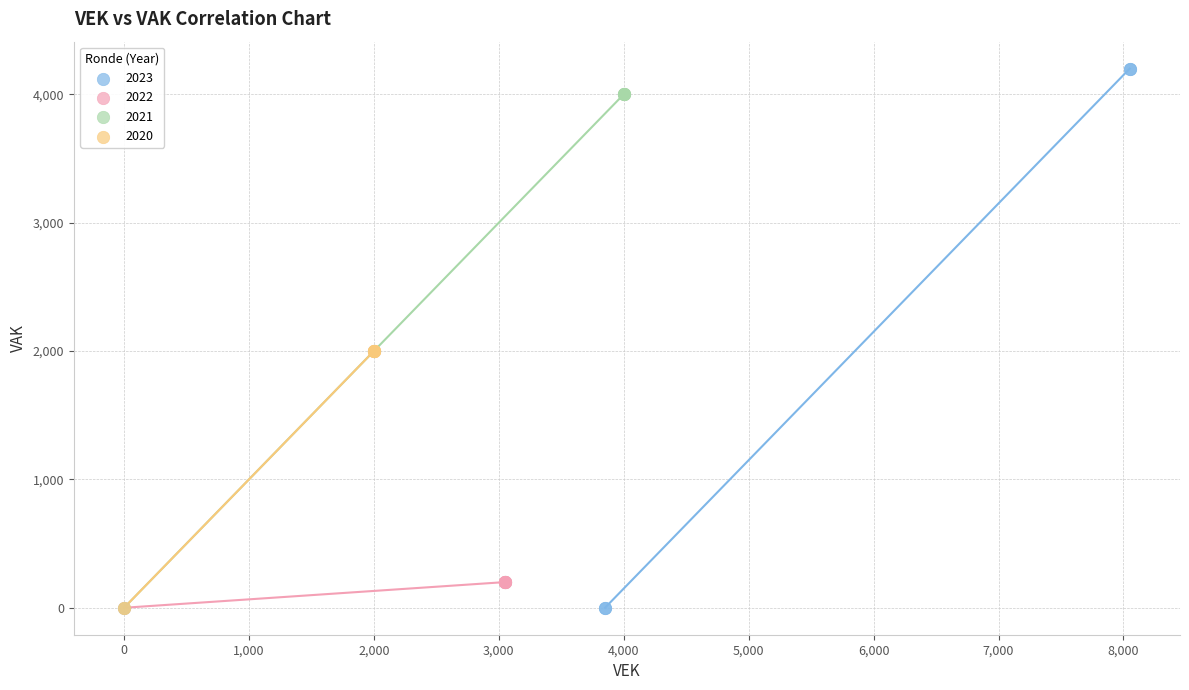

Which series contains the highest Y value?

2023